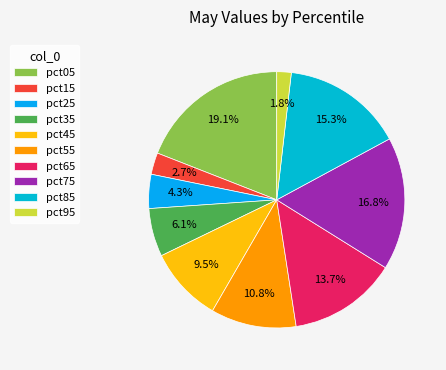

Rank the categories by value from lowest to highest.

pct95, pct15, pct25, pct35, pct45, pct55, pct65, pct85, pct75, pct05